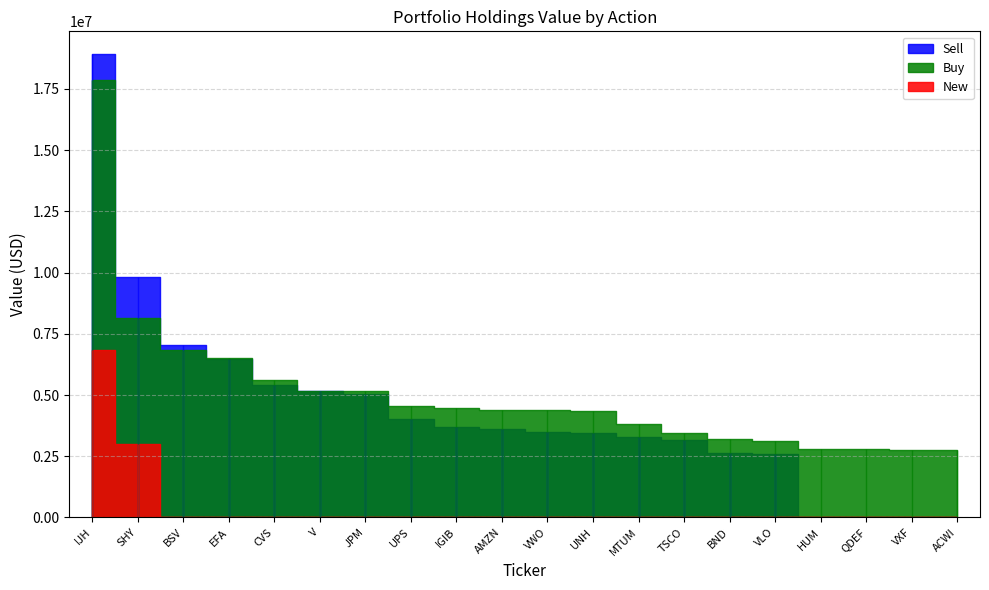

What is the label of the 7th point from the right?

TSCO